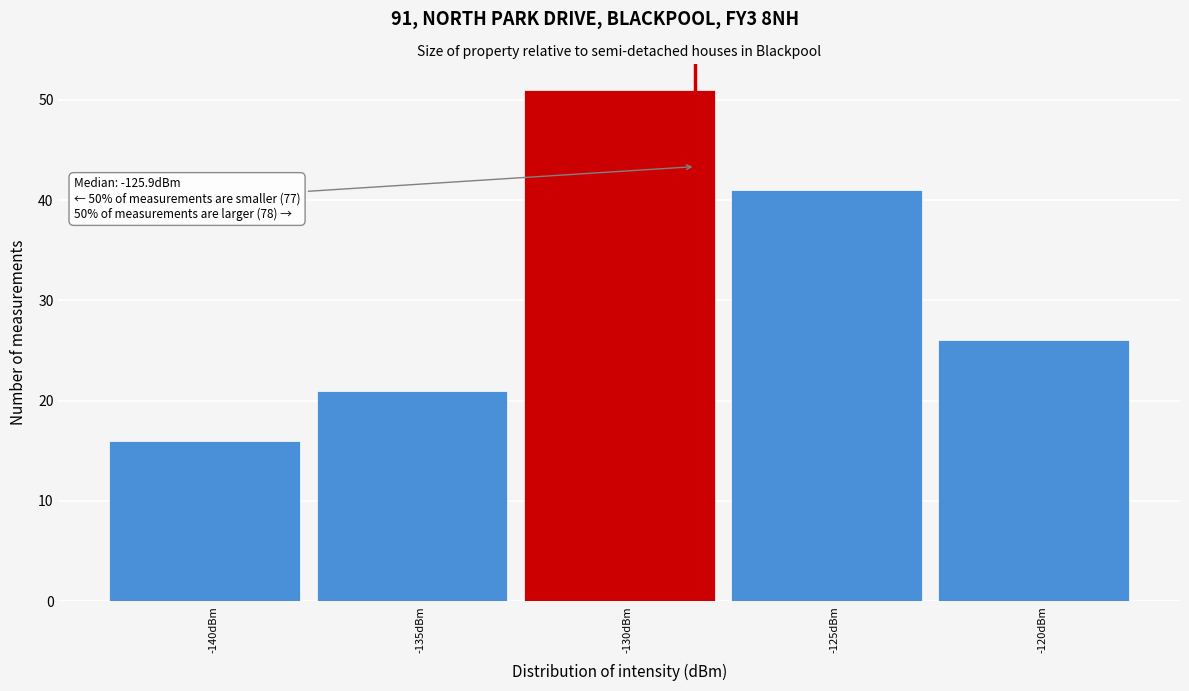

Reading left to right, list all the values displayed in this chart.

-140dBm=16	-135dBm=21	-130dBm=51	-125dBm=41	-120dBm=26